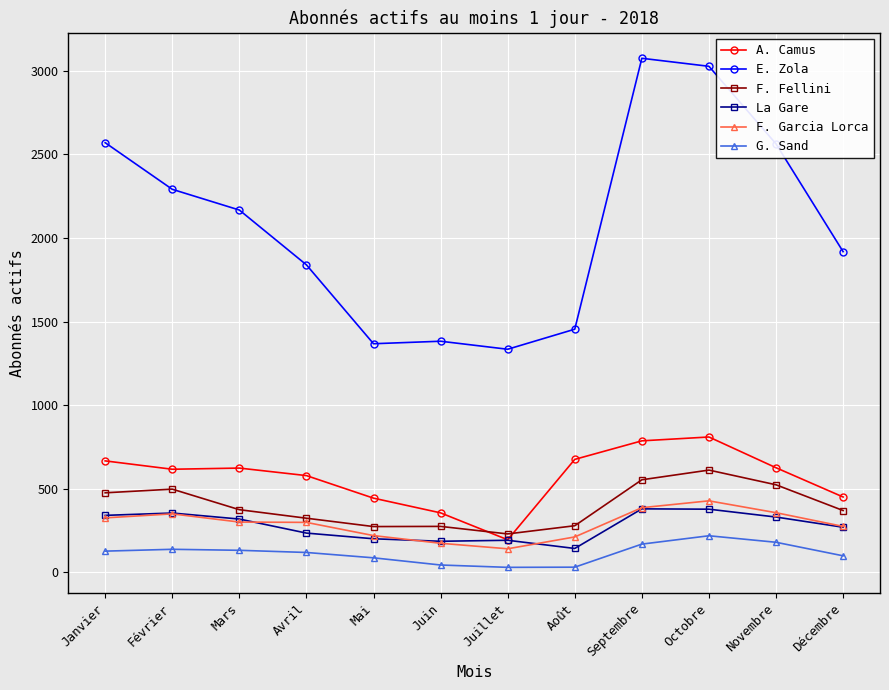

True or false: G. Sand and E. Zola intersect in this chart.

False